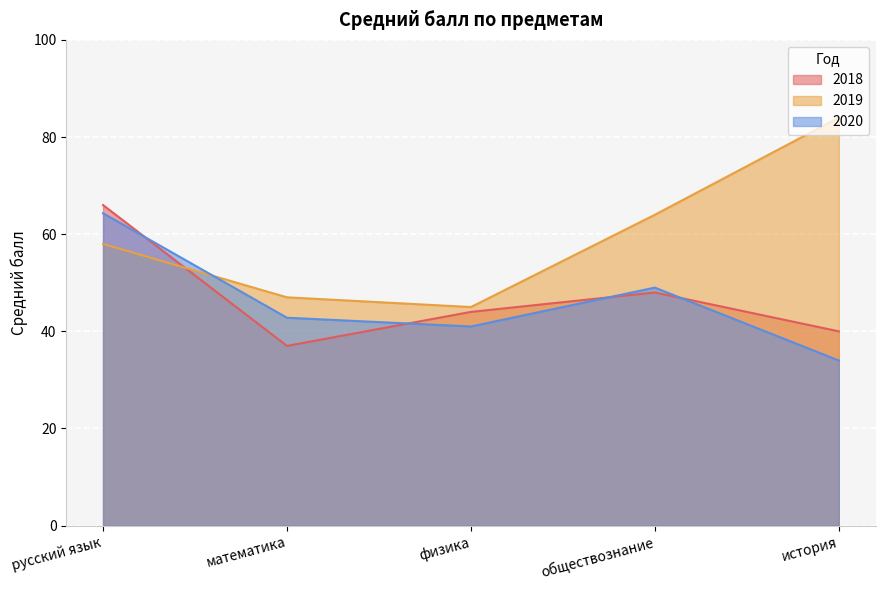

Which series ends up on top after the final intersection of 2019 and 2018?

2019